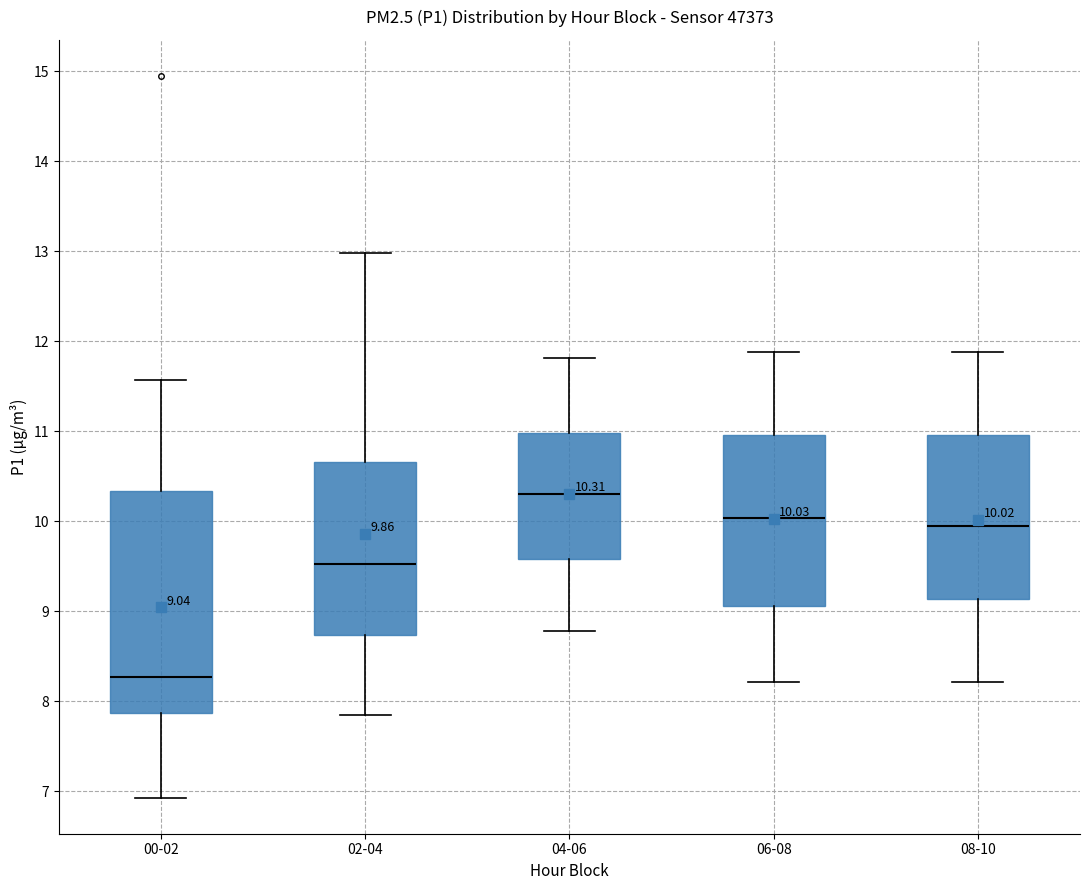

Which box has the lowest median line?

00-02